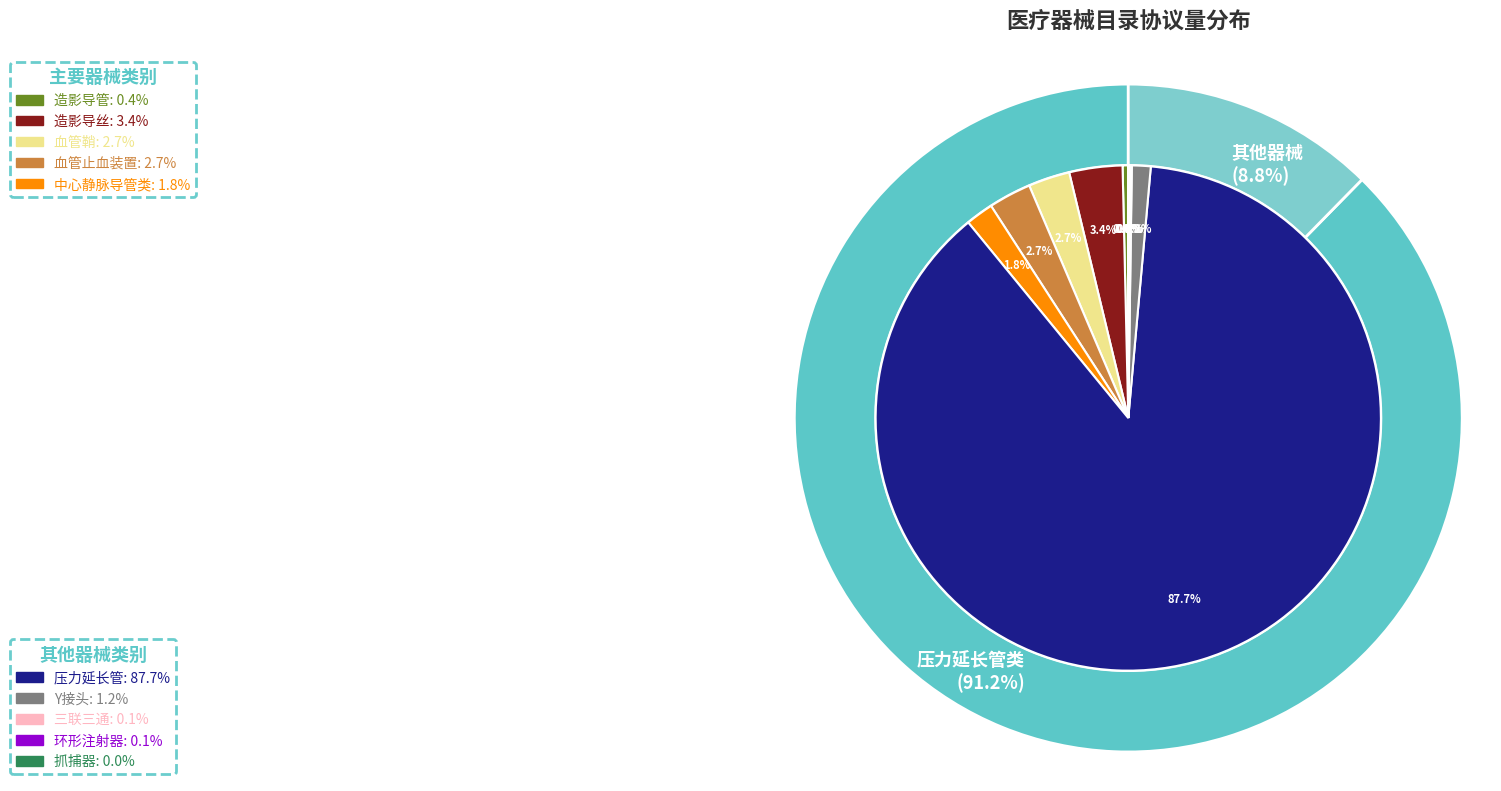

Count the number of slices in the pie.

10